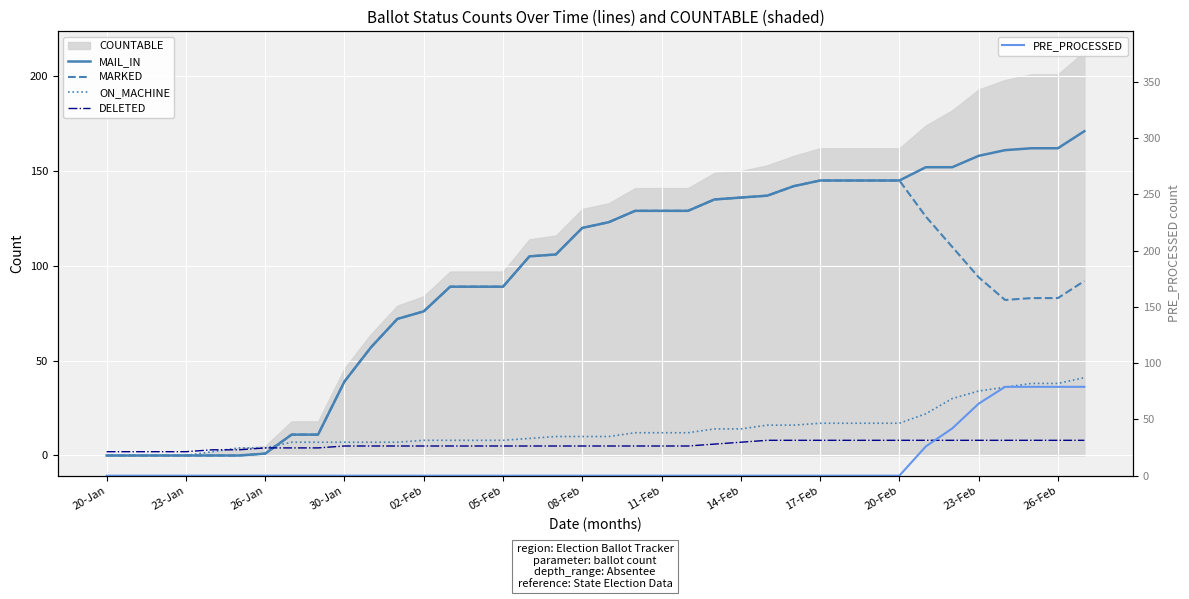

What is the average value of the PRE_PROCESSED series?

12